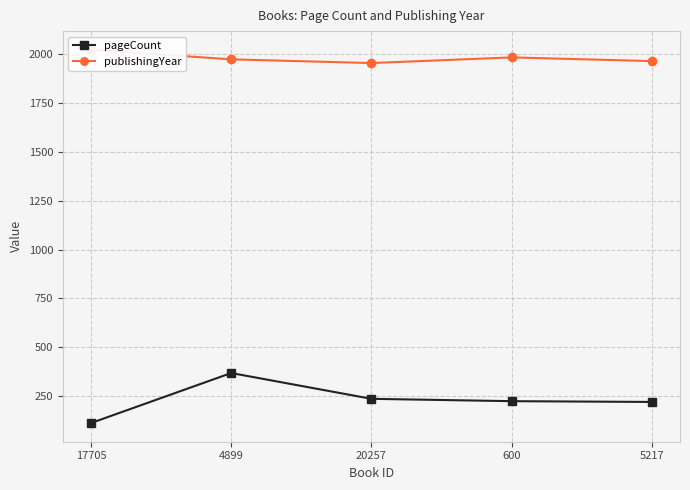

What is the difference between the pageCount values at 5217 and 17705?

108